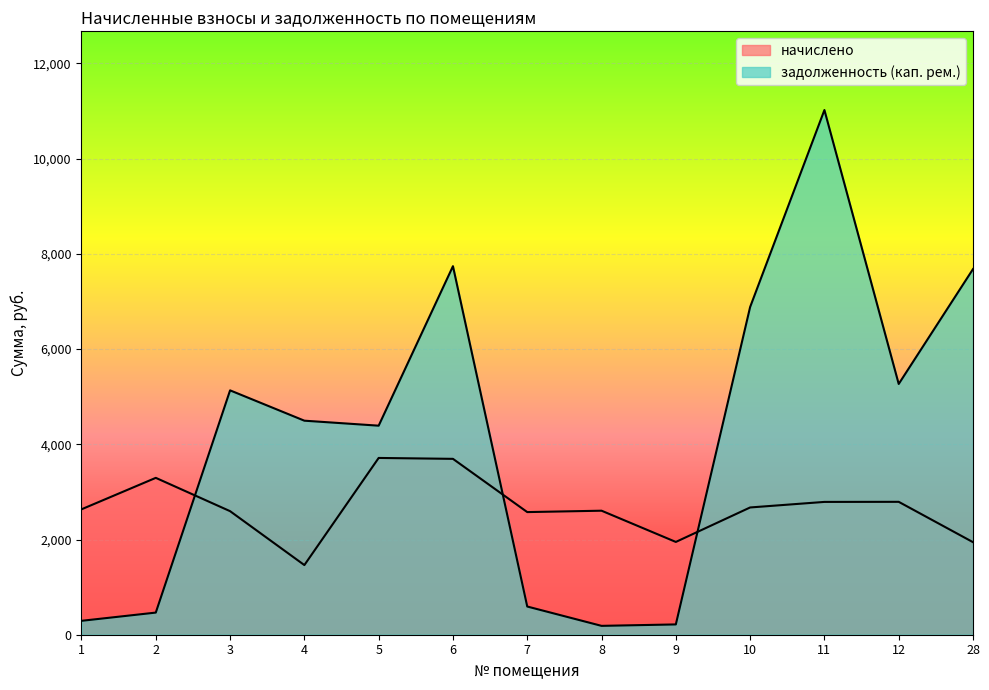

Rank the series by their maximum value, from lowest to highest.

начислено, задолженность (кап. рем.)